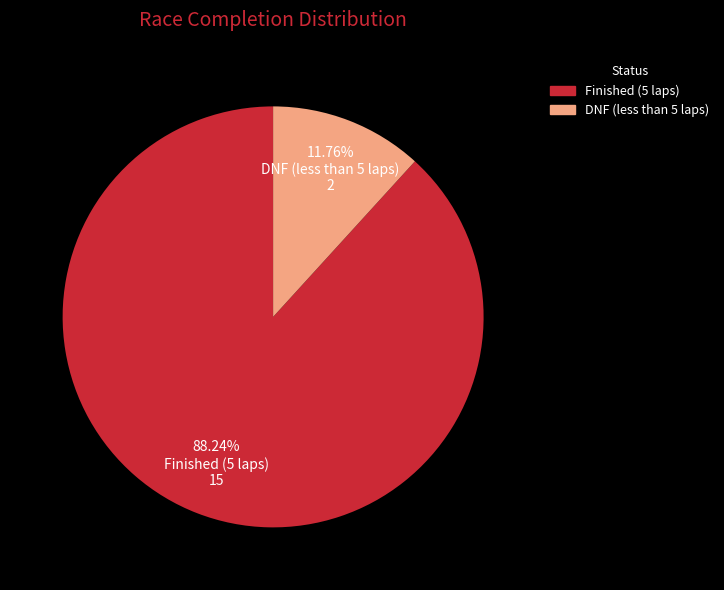

Is there a majority slice in this chart?

Yes